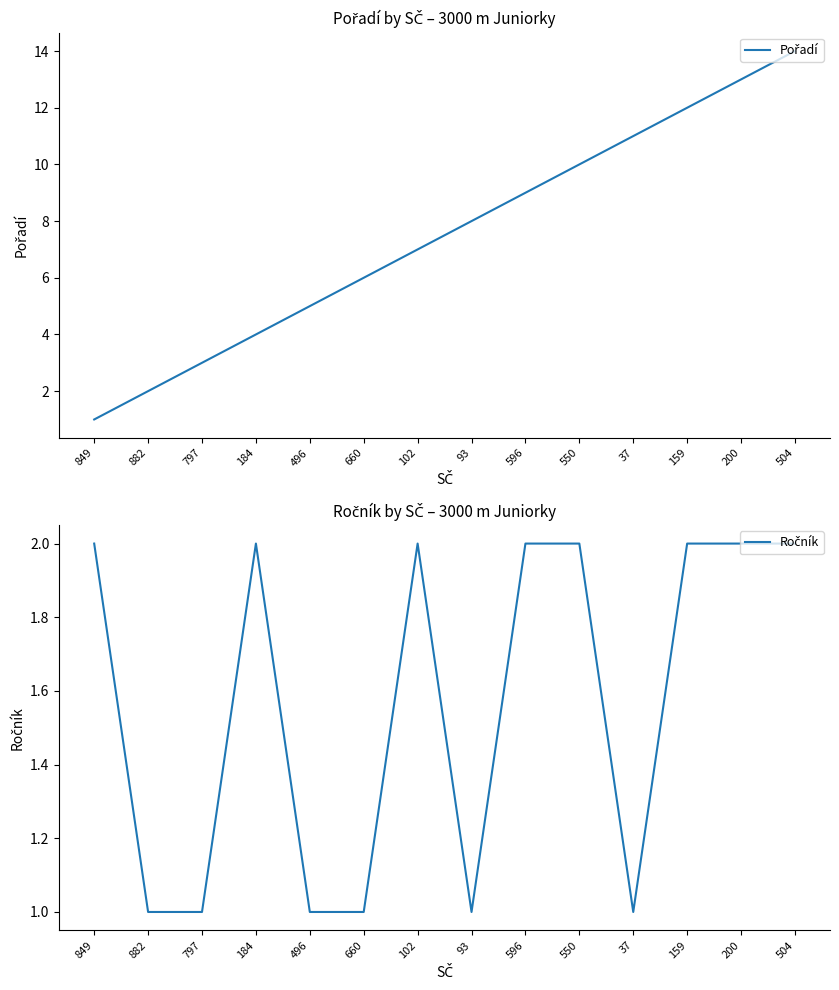

At which label does Pořadí first exceed 8?

596